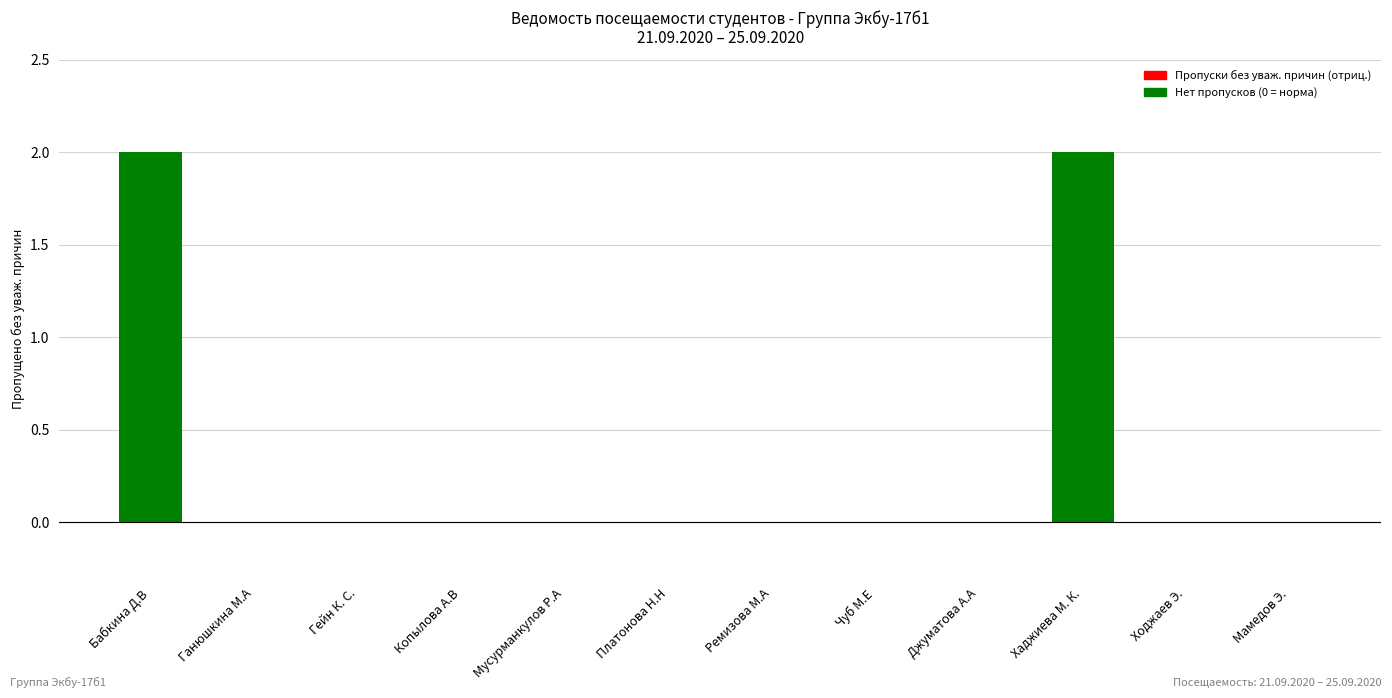

Reading right to left, what are all the values shown in this chart?

0	0	2	0	0	0	0	0	0	0	0	2